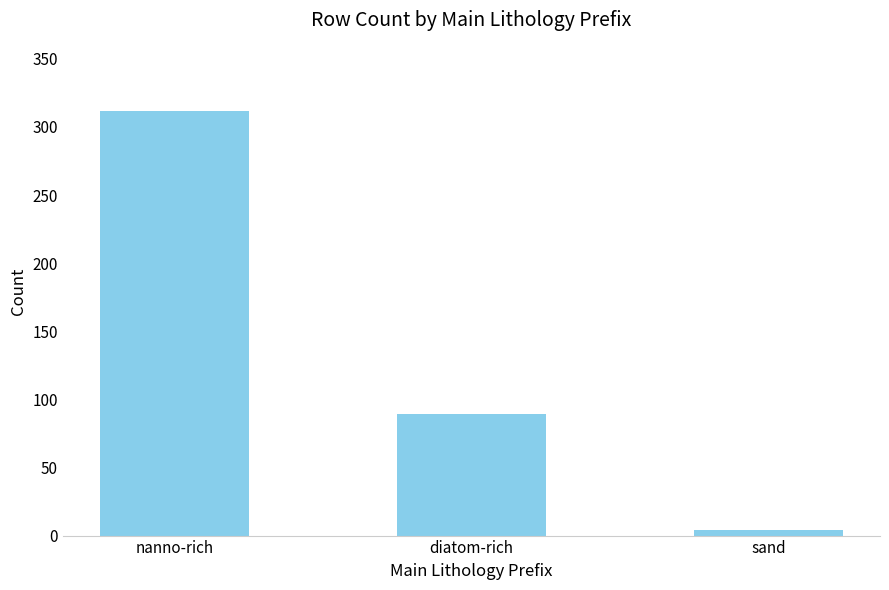

Rank the categories by value from lowest to highest.

sand, diatom-rich, nanno-rich